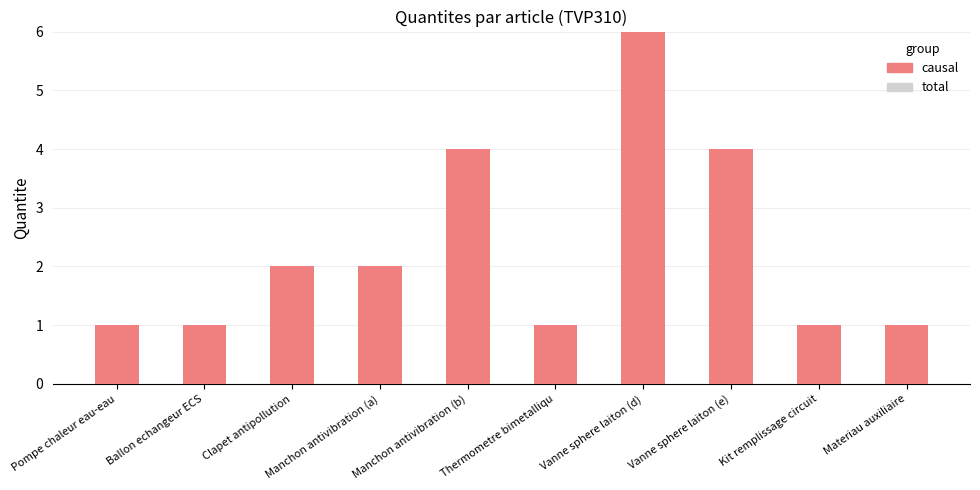

How many series are shown in this chart?

1